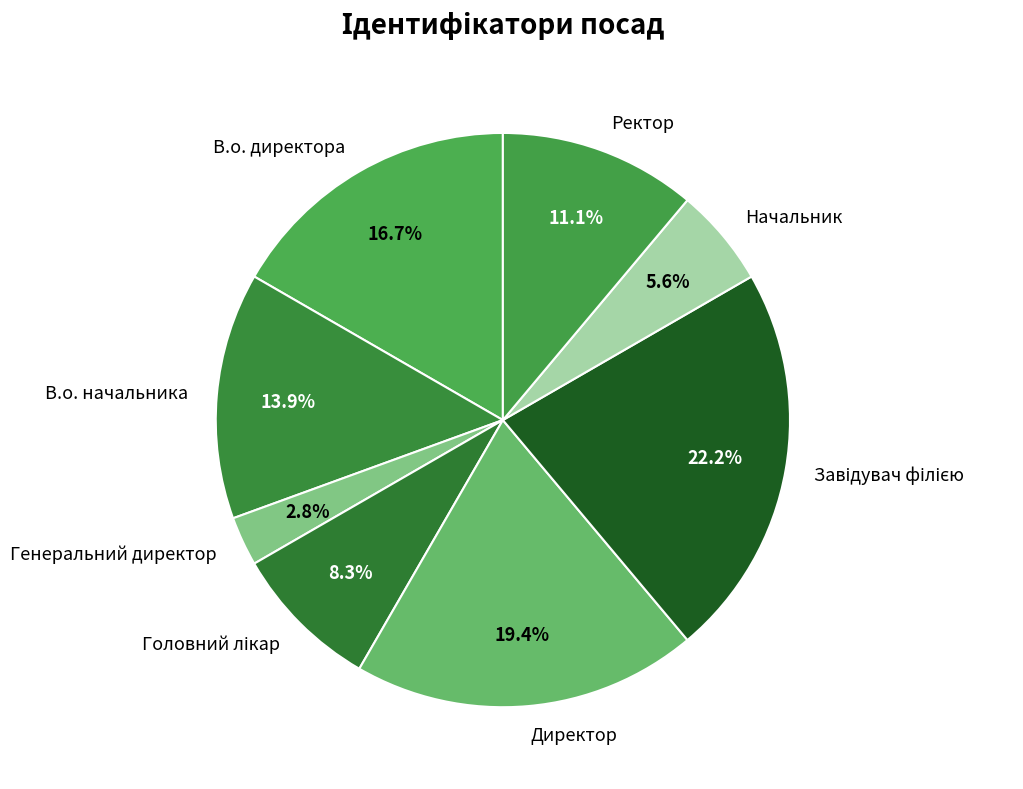

Between Генеральний директор and В.о. начальника, which is larger?

В.о. начальника